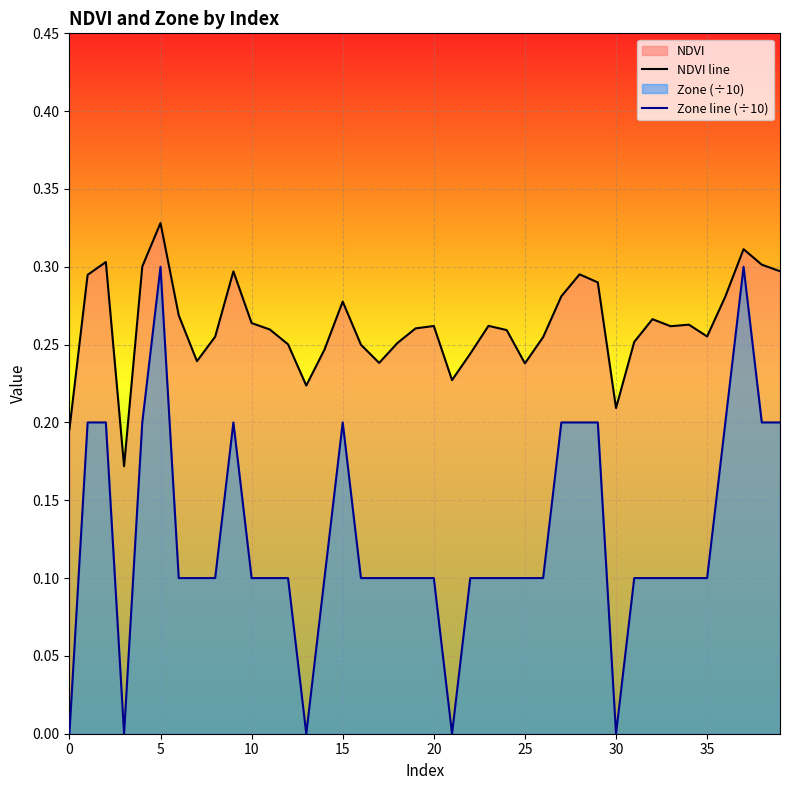

What is the average value of the Zone line (÷10) series?

0.1